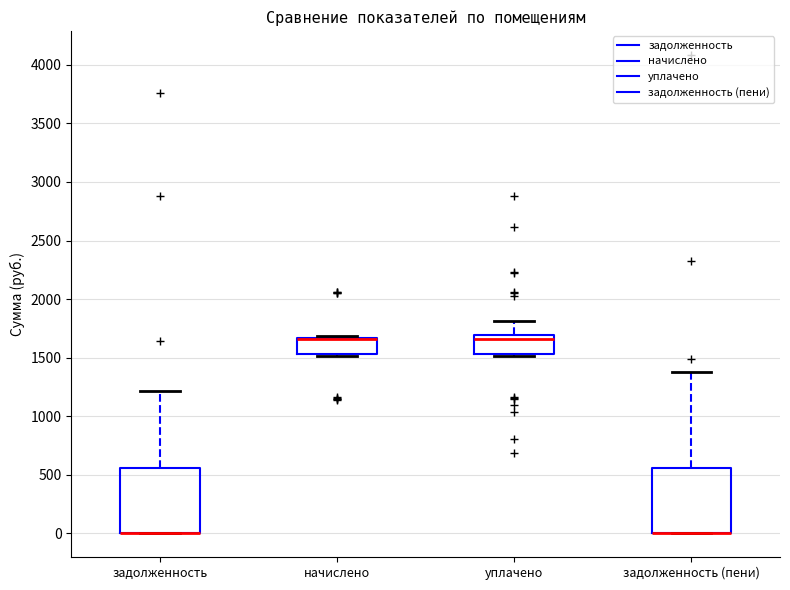

Where is the lower edge of the box for уплачено on the y-axis? The values are not printed on the chart, so give them approximately, as read against the axis.

1550